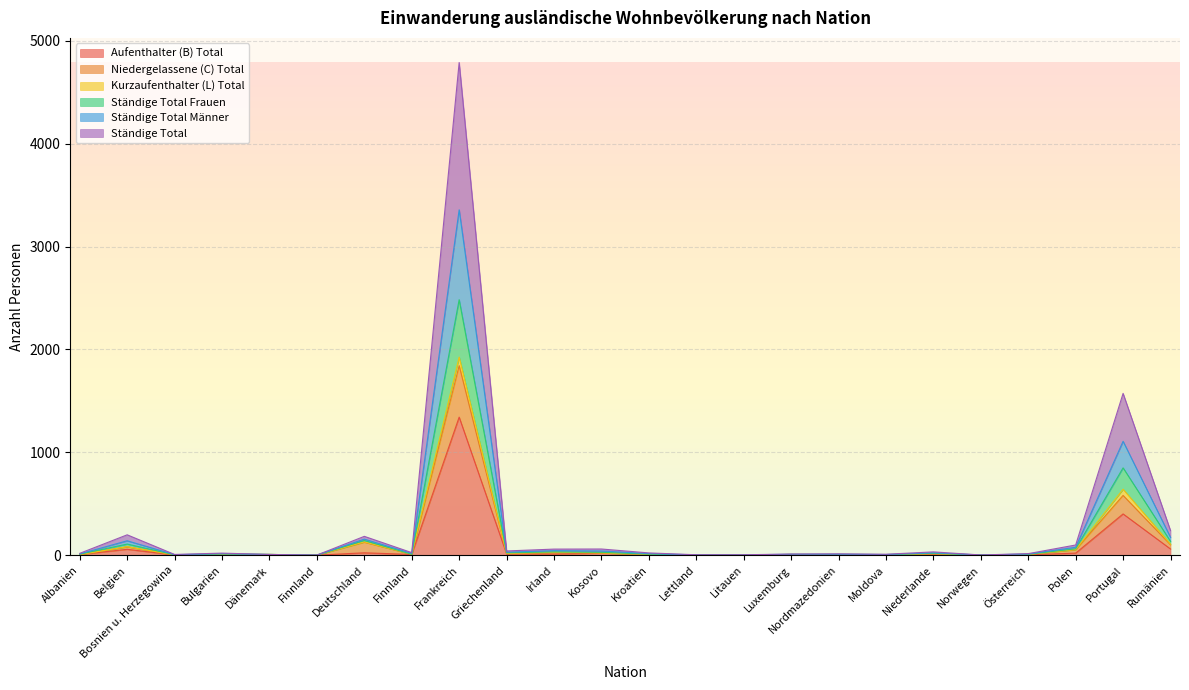

How many data points in Ständige Total Männer are less than 15?

12